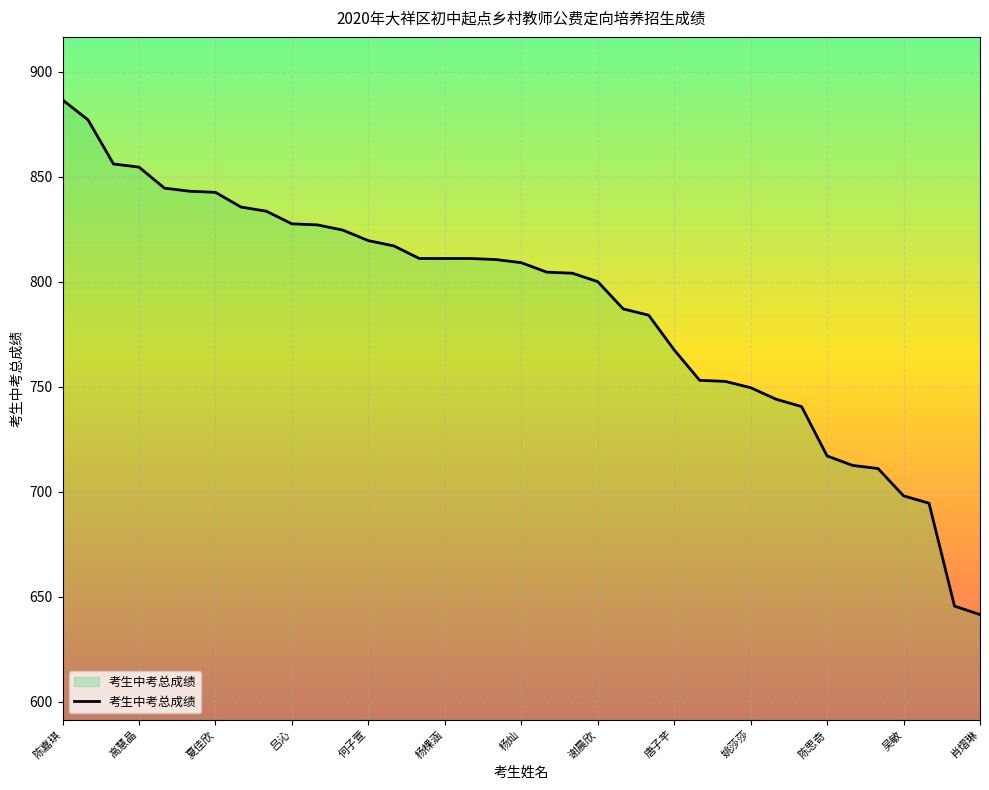

What is the difference between the maximum and minimum values?

245.0